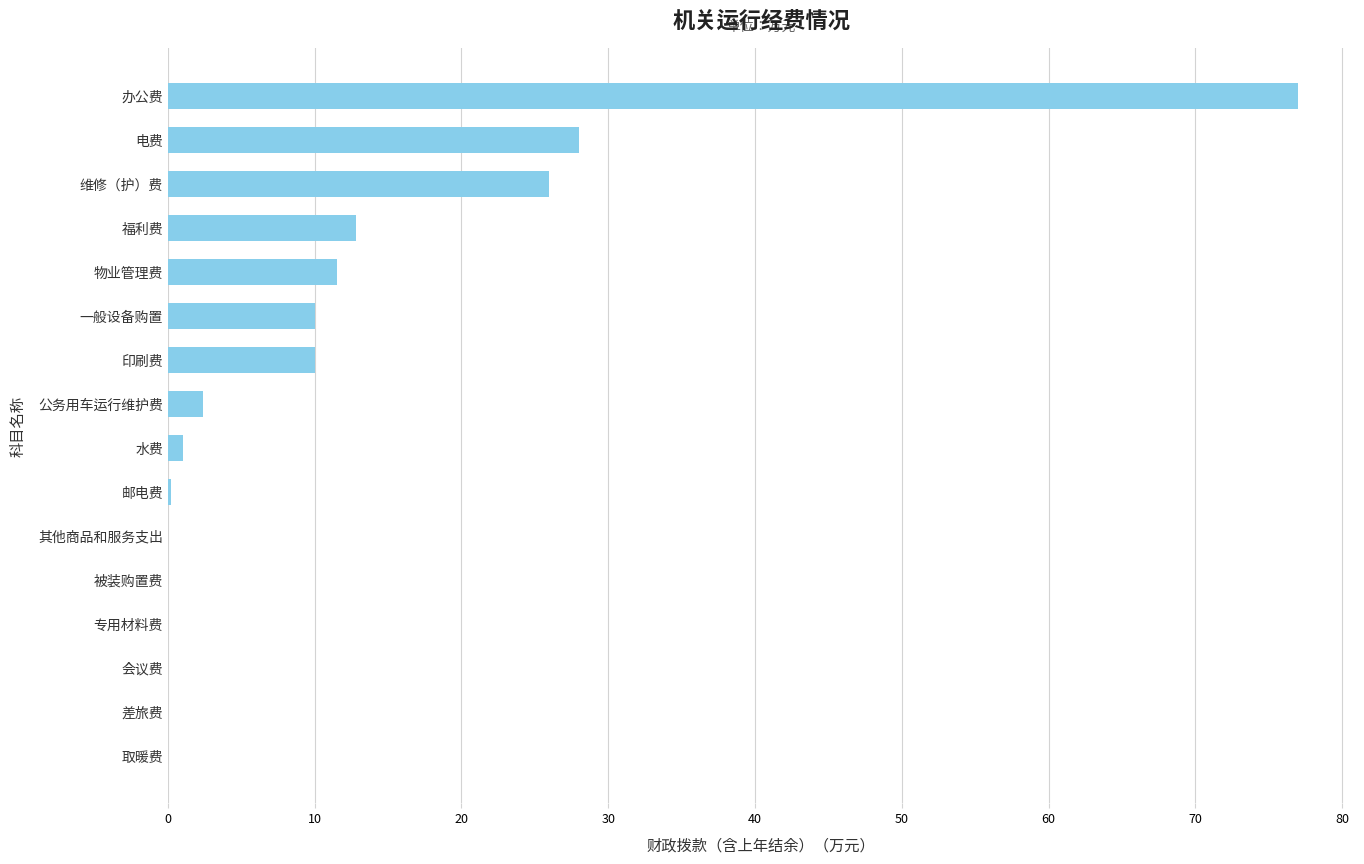

How many categories are shown in the chart?

16